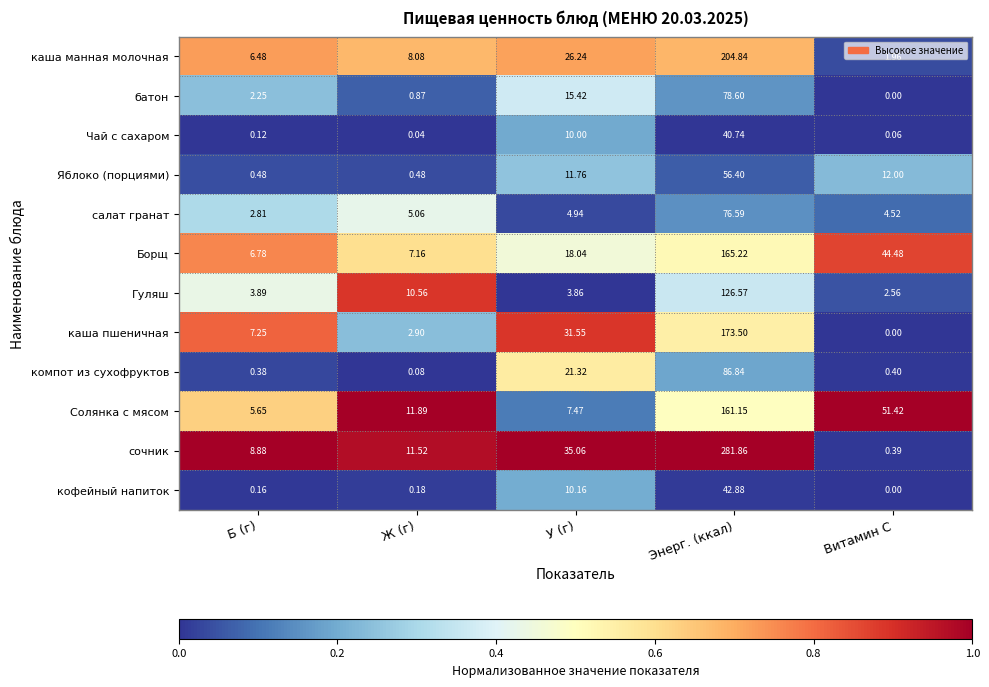

Rank the series at Ж (г) from lowest to highest value.

Чай с сахаром, компот из сухофруктов, кофейный напиток, Яблоко (порциями), батон, каша пшеничная, салат гранат, Борщ, каша манная молочная, Гуляш, сочник, Солянка с мясом